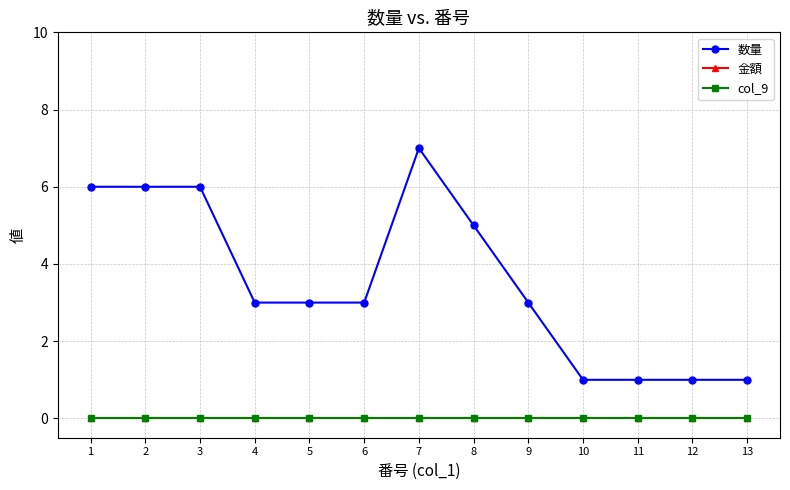

True or false: col_9 has more than 2 interior local peaks.

False